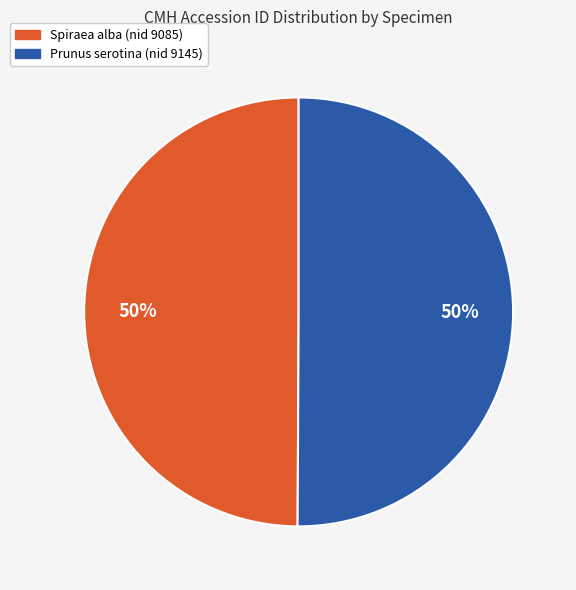

True or false: Prunus serotina (nid 9145) accounts for 50% of the total.

True